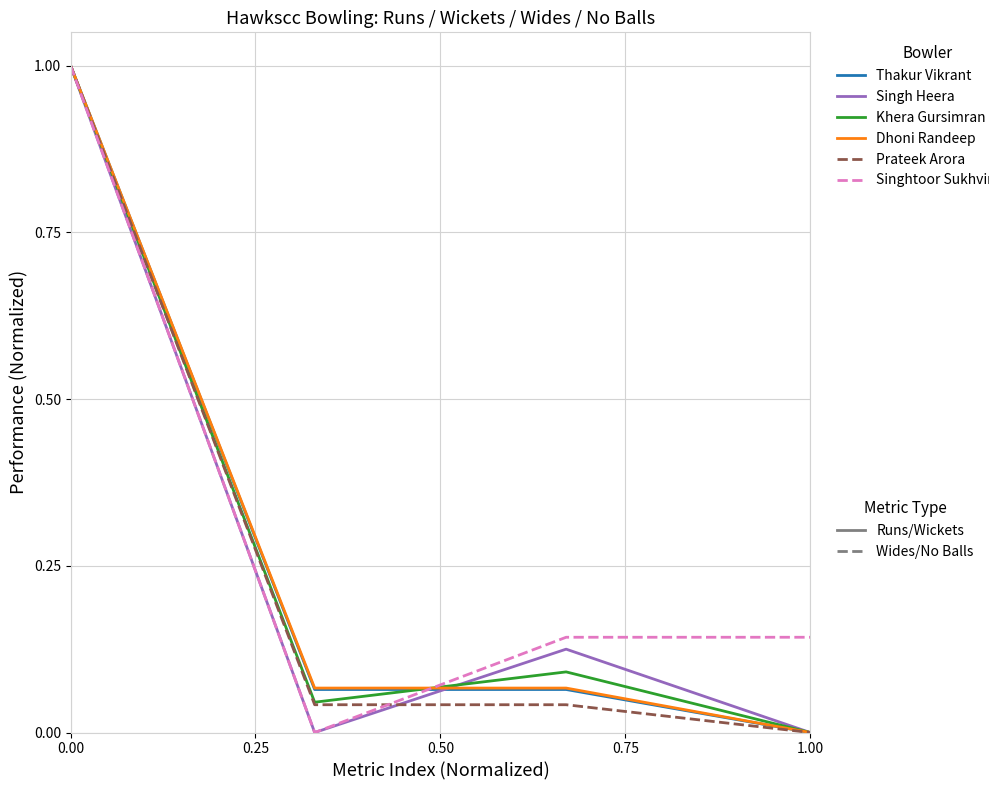

What is the maximum value shown in the chart?

1.0